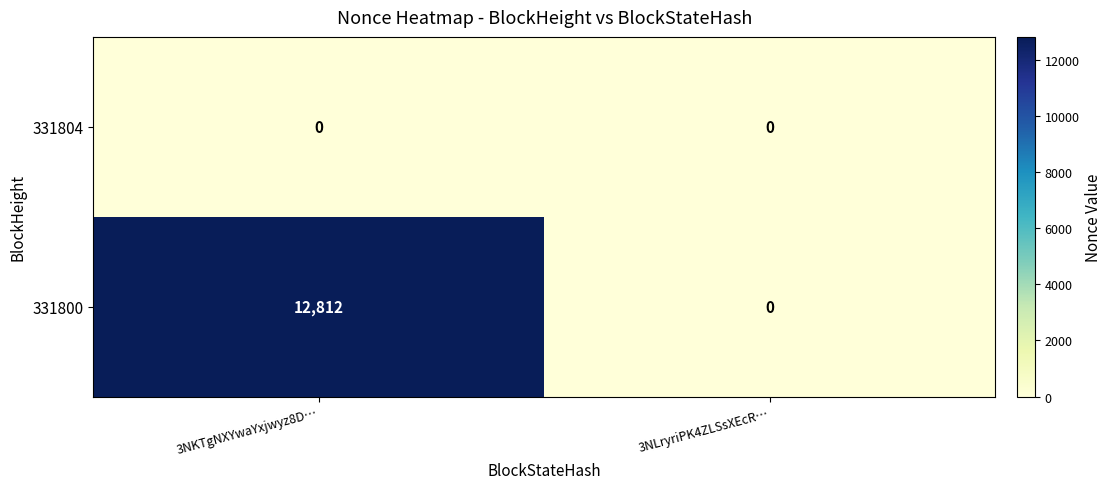

True or false: 331800 has a value of 12812 at 3NKTgNXYwaYxjwyz8D….

True